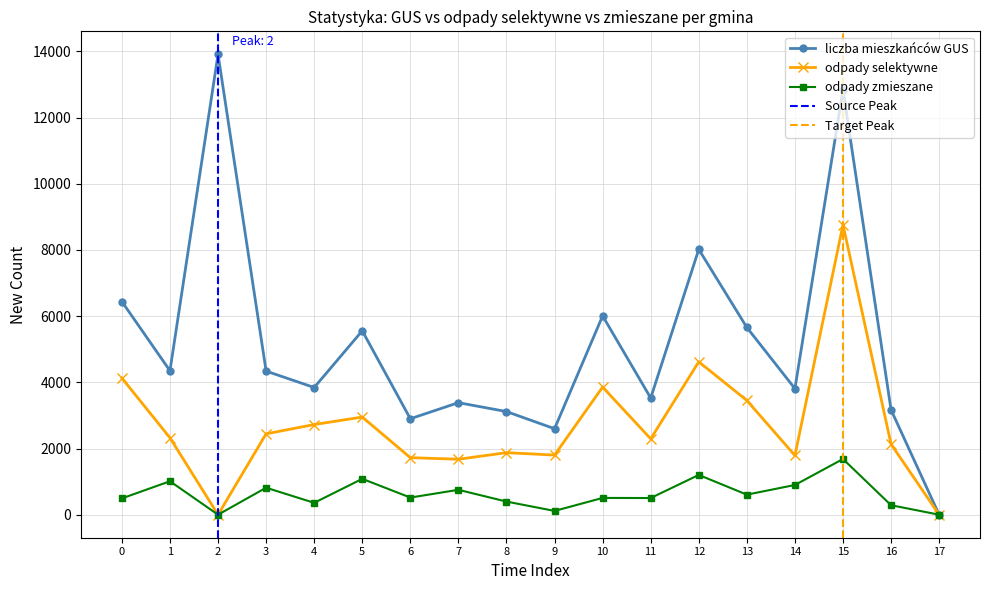

How many data points in liczba mieszkańców GUS are above 4340?

8